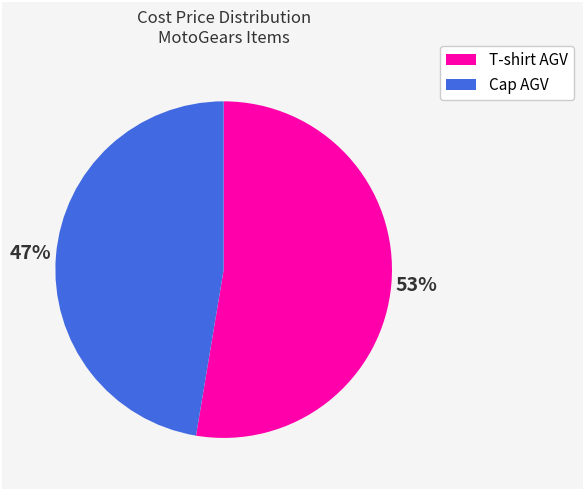

What percentage is the T-shirt AGV slice, to the nearest percent?

53%